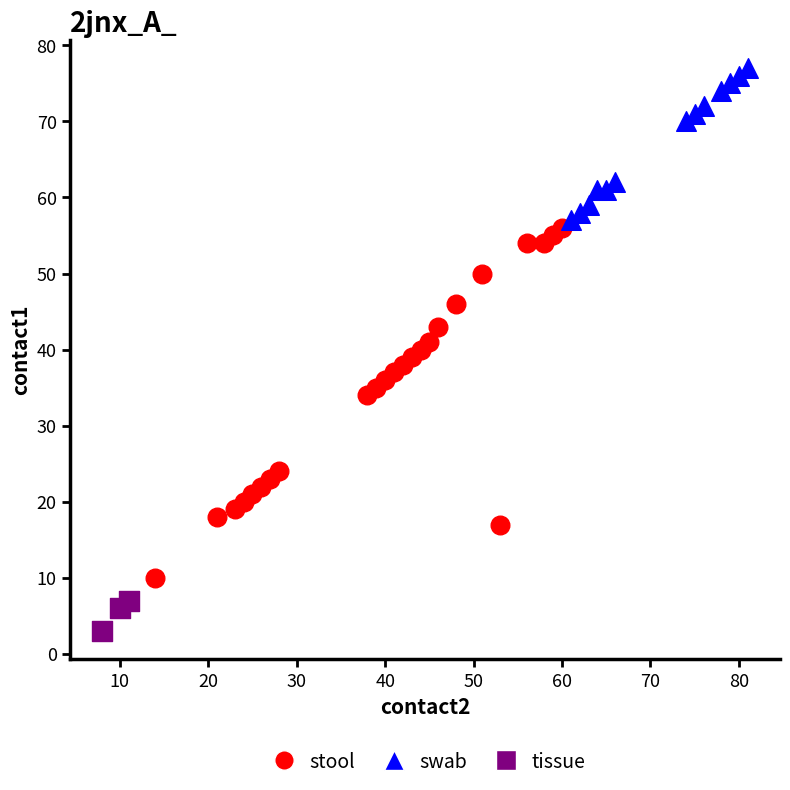

What are all the series names shown in the legend?

stool, swab, tissue